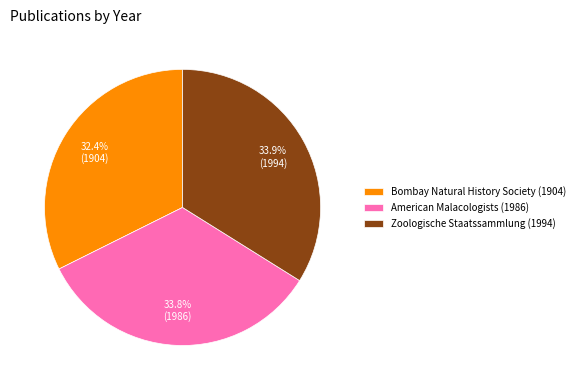

Is there any slice that represents more than half of the pie?

No